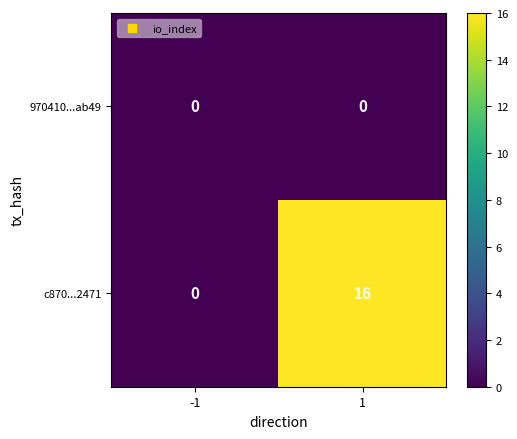

How many distinct data groups are displayed?

2